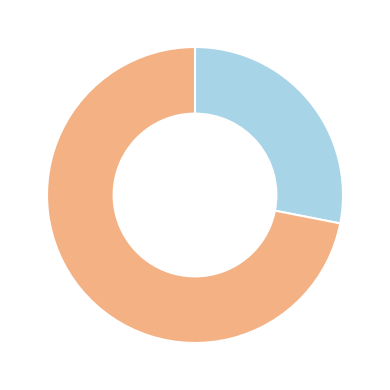

Is there a majority slice in this chart?

Yes